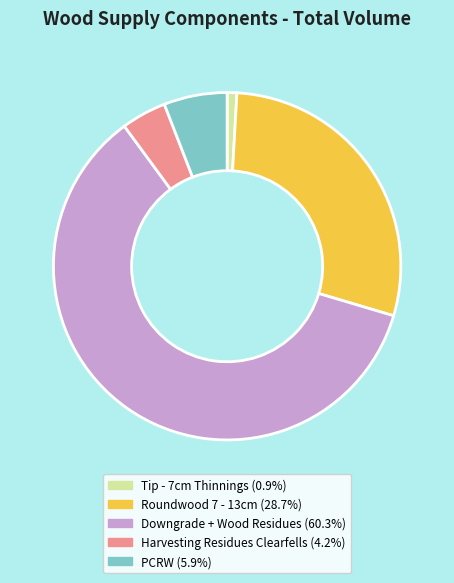

Which category has the biggest portion of the pie?

Downgrade + Wood Residues